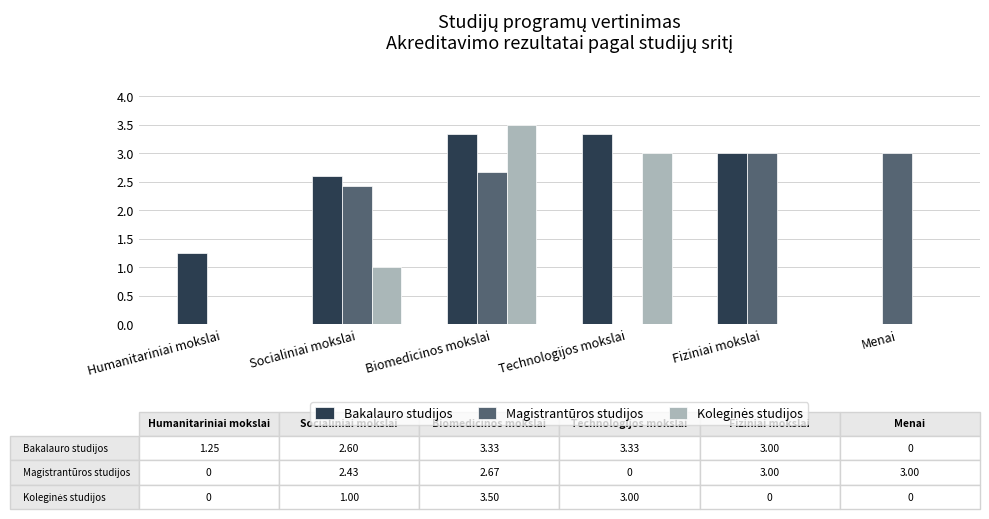

At which category is the sum across all series the highest?

Biomedicinos mokslai